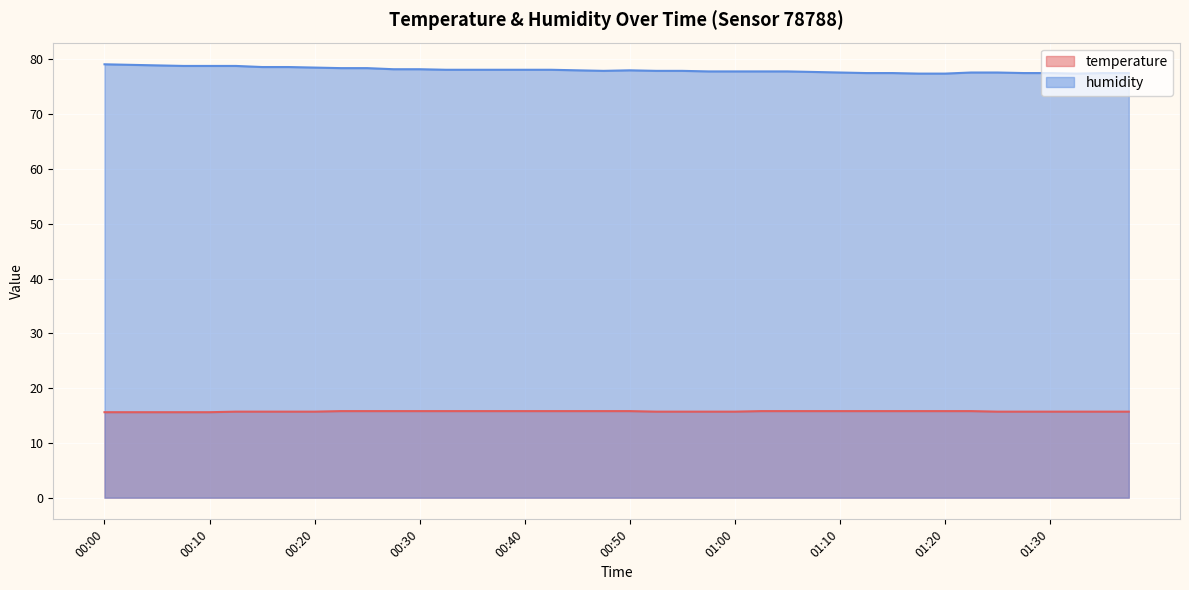

Rank the series by their maximum value, from highest to lowest.

humidity, temperature